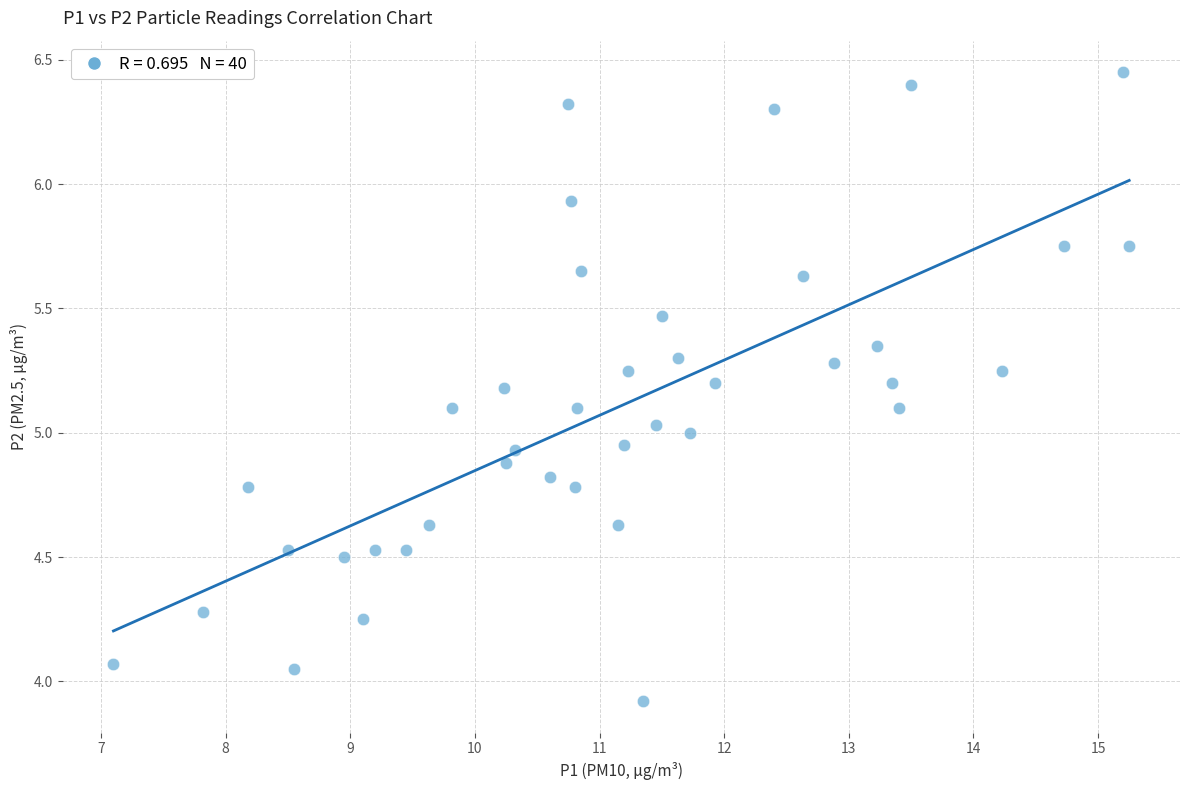

What is the range of X values (max minus min)?

8.2